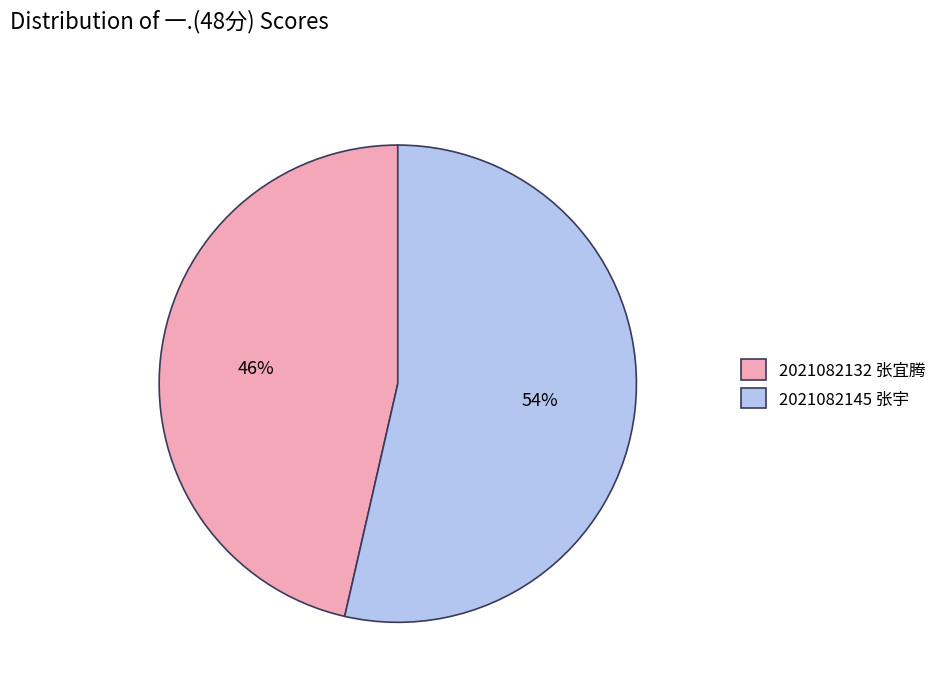

To the nearest percent, what percentage of the pie is 2021082132 张宜腾?

46%